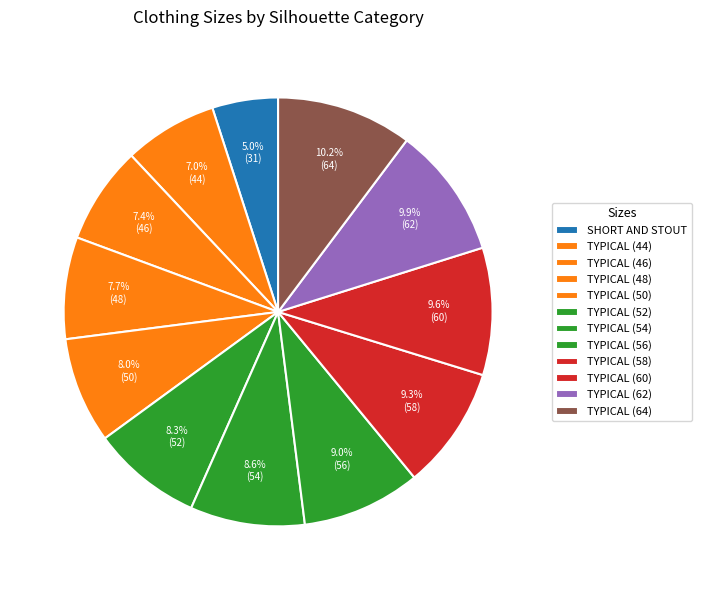

How many segments does this pie chart have?

12